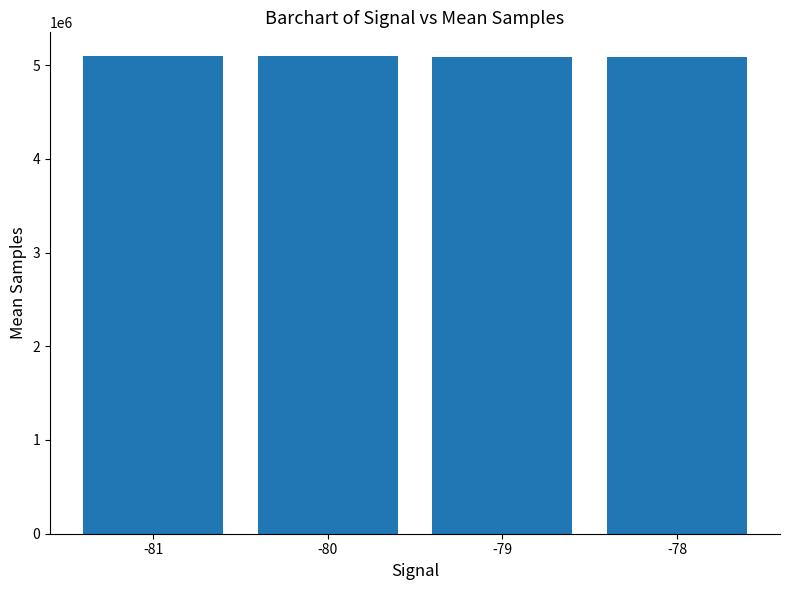

What is the minimum value shown in the chart?

5083638